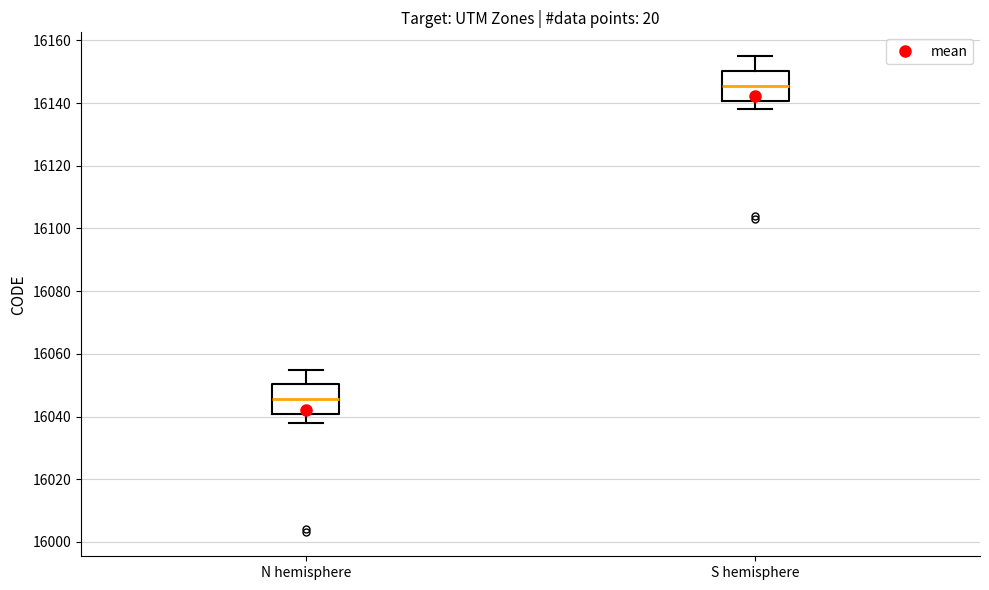

Reading left to right, transcribe this box plot: for each box, give where its median line is, the range the box spans, and where its two whiskers end, as read against the y-axis. The values are not printed on the chart, so give them approximately, as read against the axis.

N hemisphere: median 16046, box 16040 to 16050, whiskers 16038 to 16056
S hemisphere: median 16146, box 16140 to 16150, whiskers 16138 to 16156